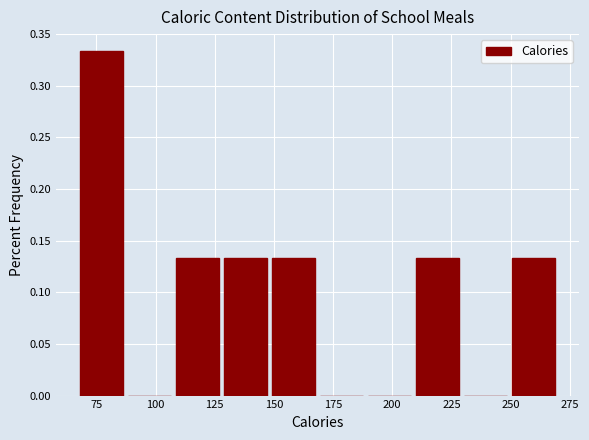

Over which range of the x-axis is the bar tallest?

70 to 90